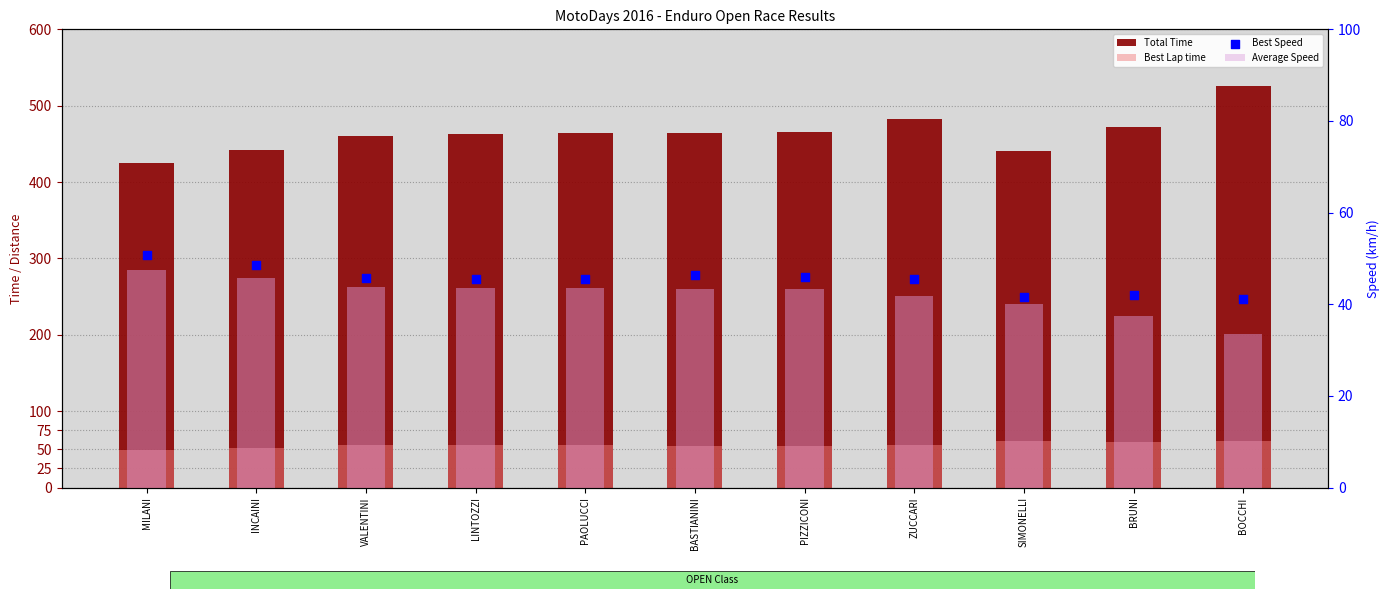

Which series has the largest total across all categories?

Total Time